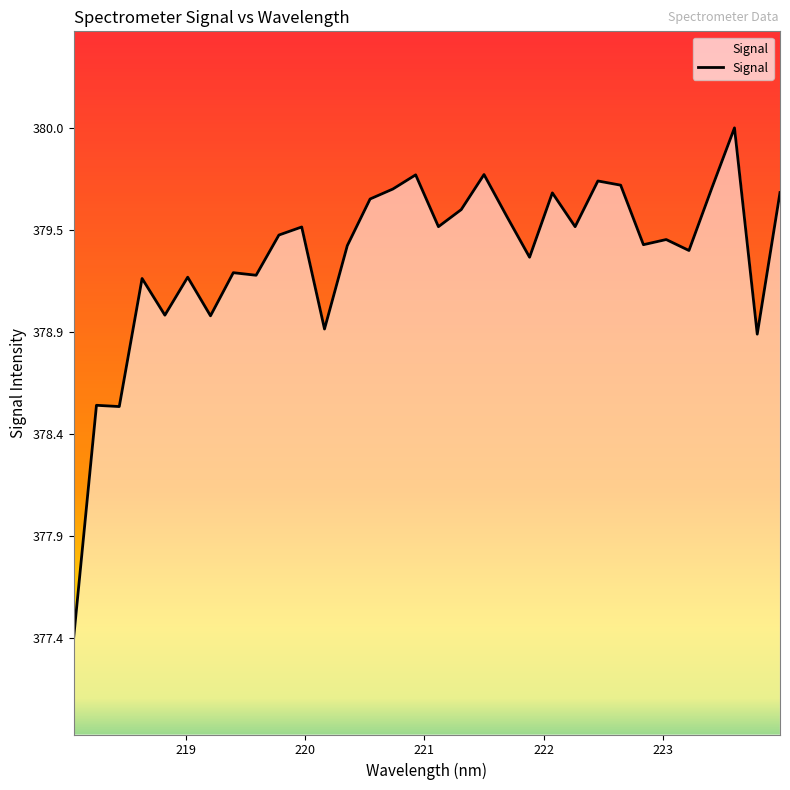

What is the difference between the maximum and minimum values?

2.6